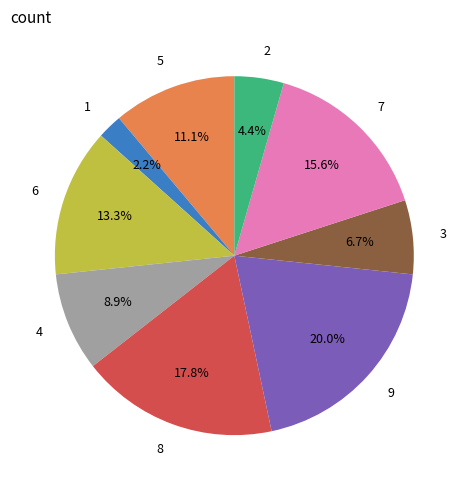

How many segments does this pie chart have?

9